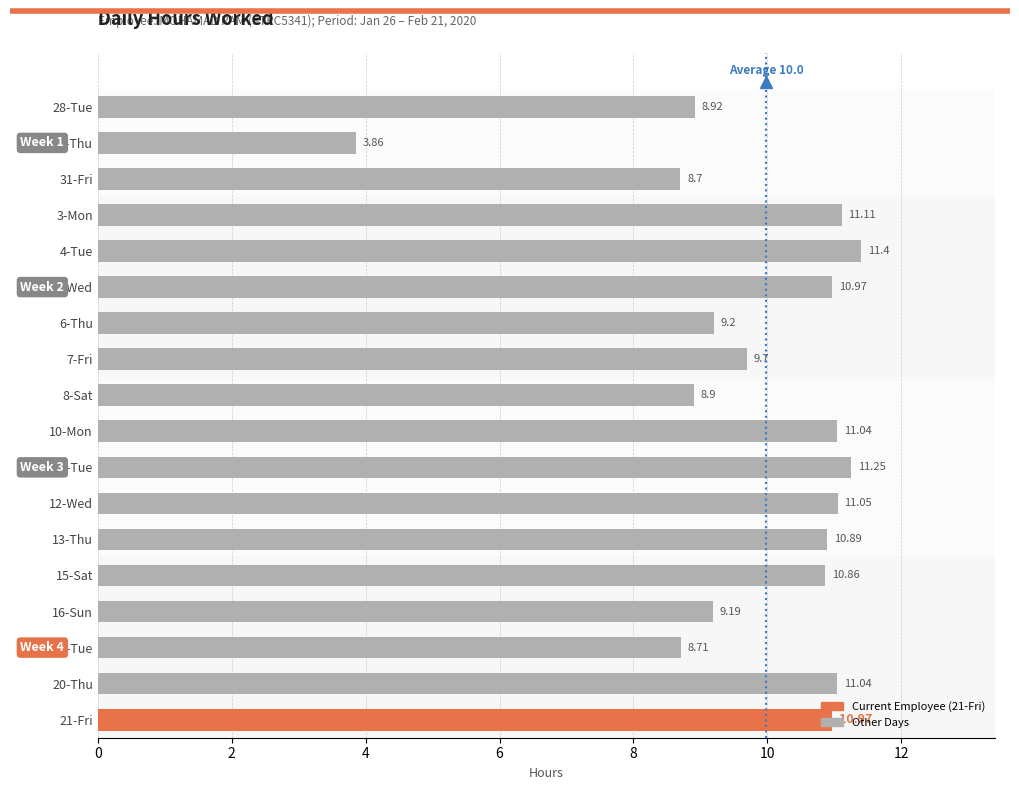

How many data points does each series have?

18